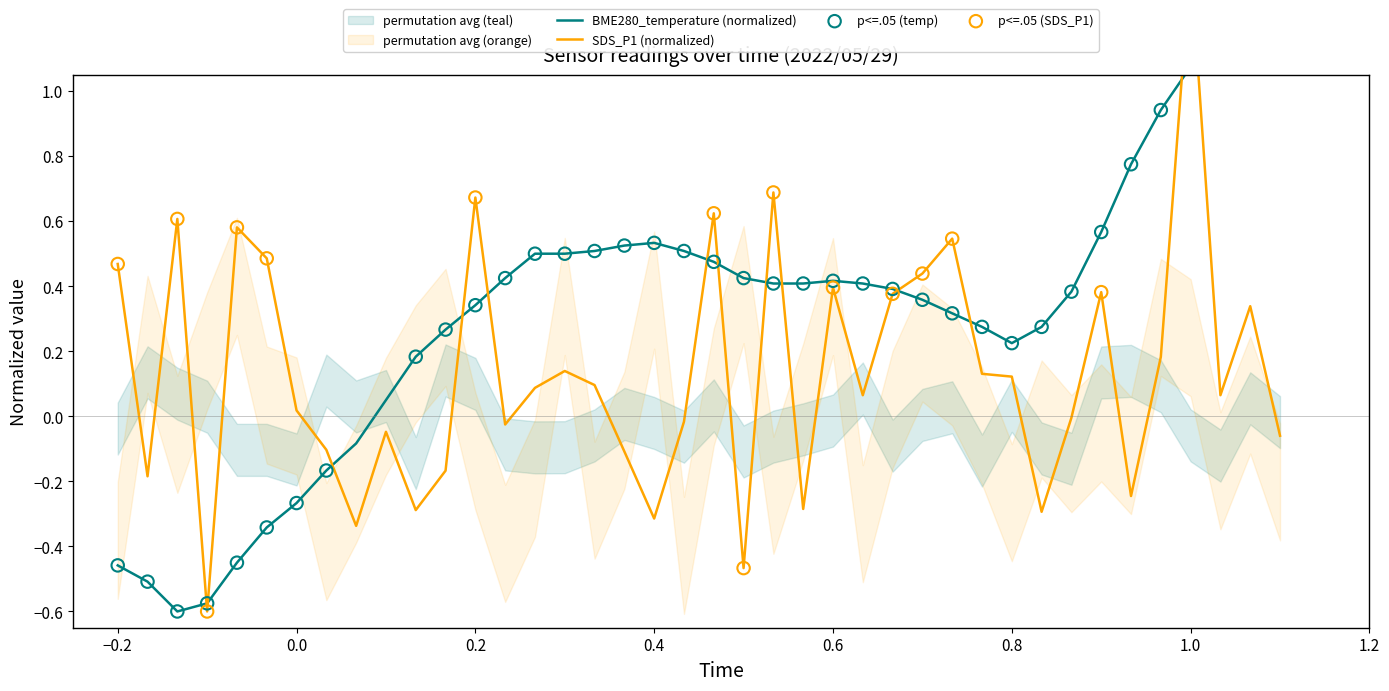

Which series has the largest total across all categories?

BME280_temperature